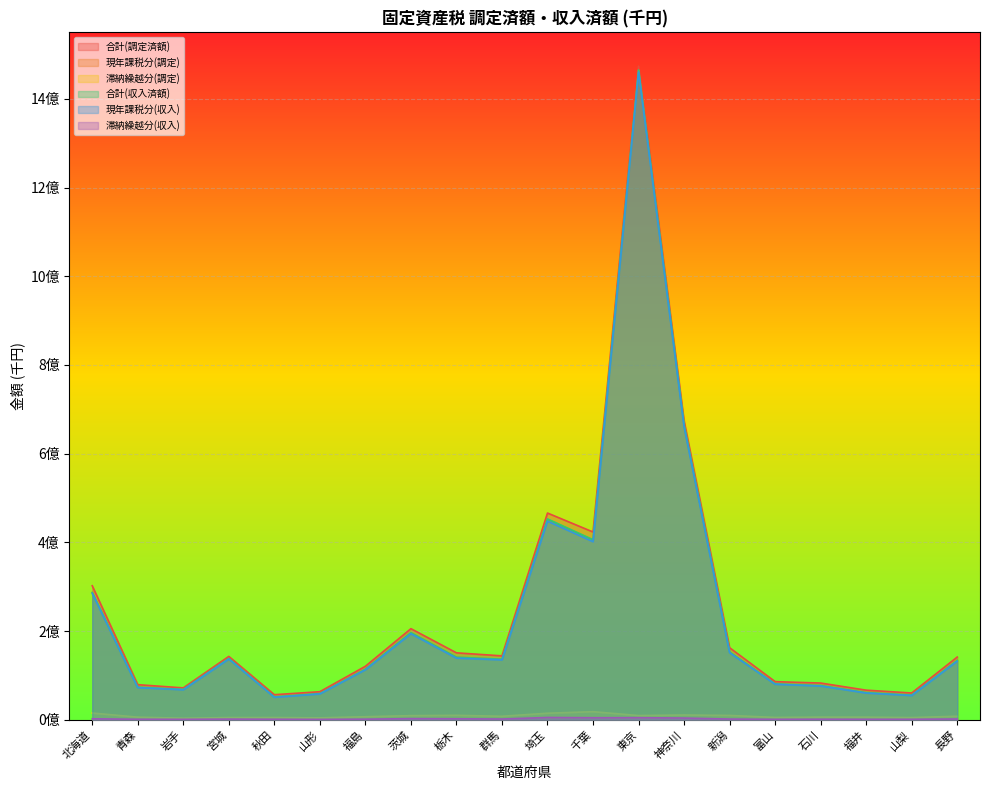

Which category has the highest value in the 合計(調定済額) series?

東京